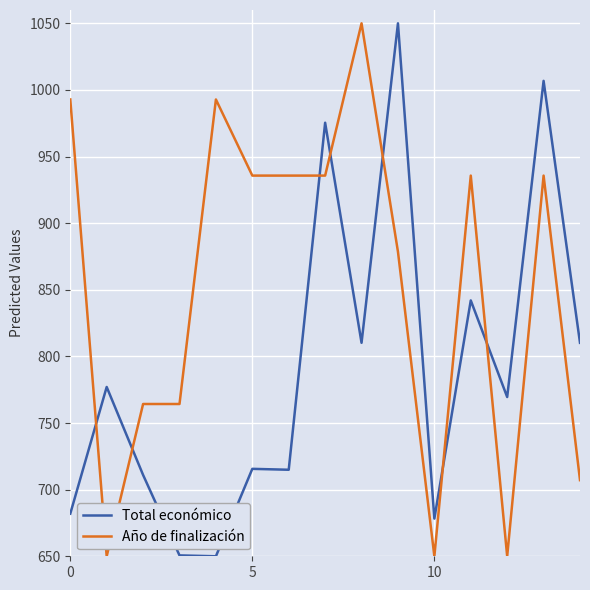

Rank the series by their average value, from highest to lowest.

Año de finalización, Total económico